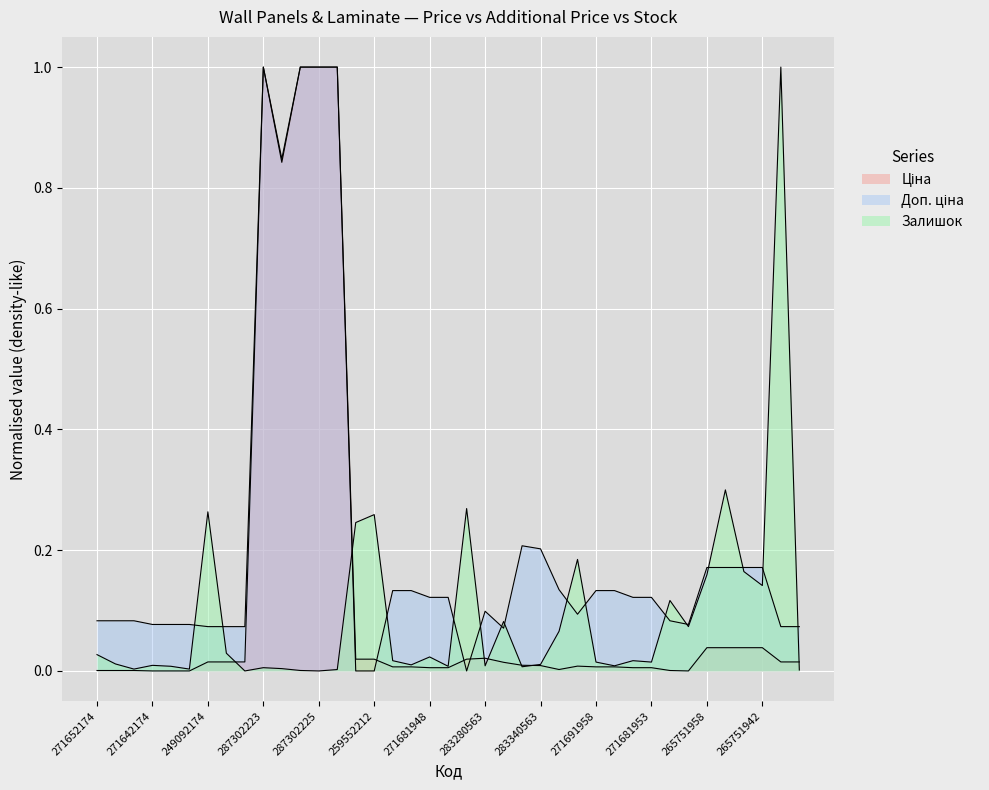

Which series ends up on top after the final intersection of Залишок and Ціна?

Ціна